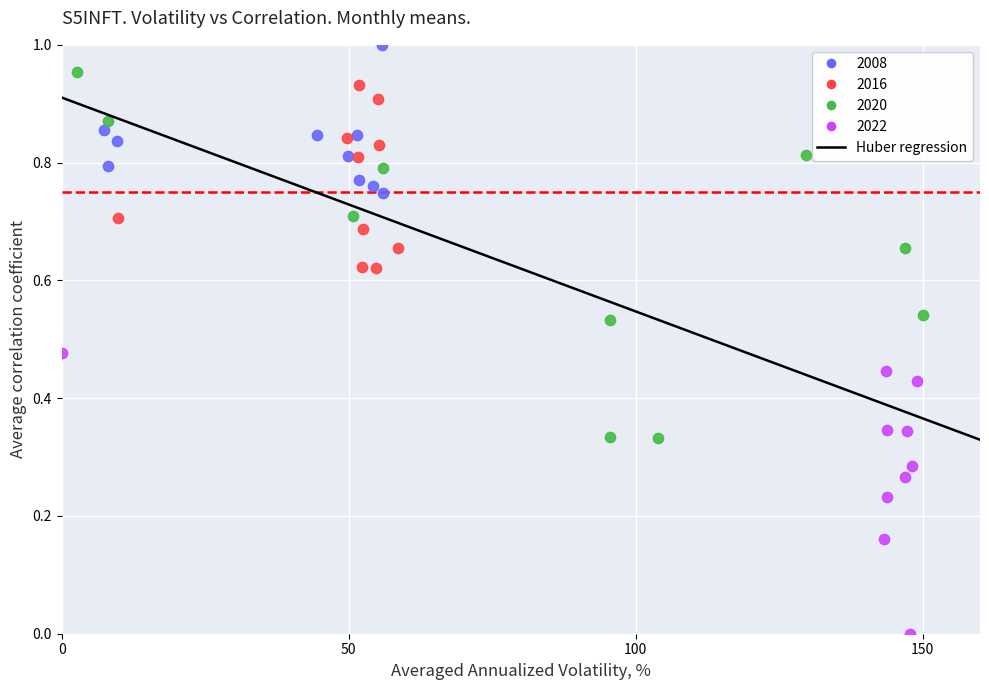

Which series reaches the minimum Y coordinate?

2022